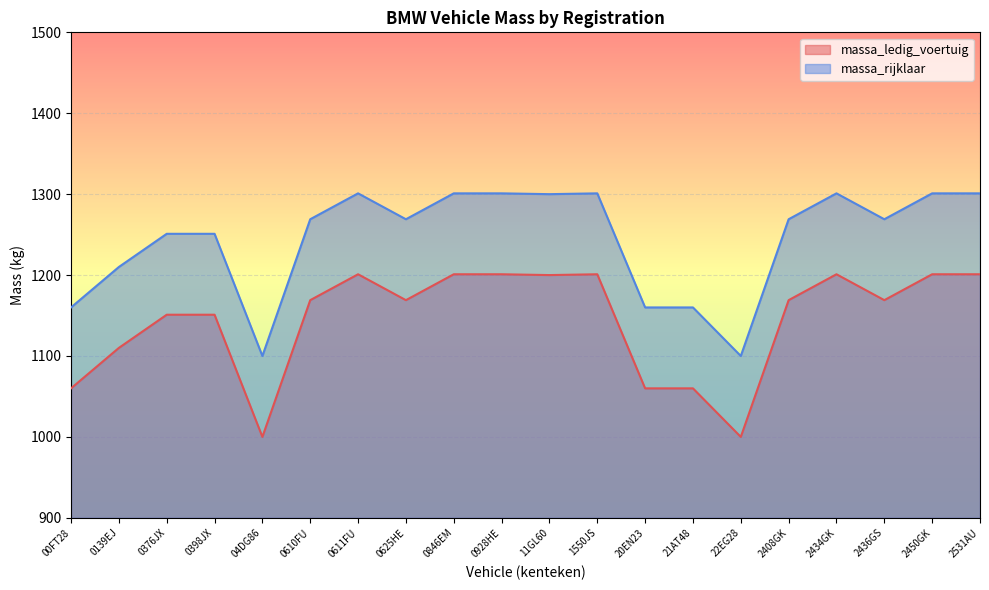

At which category is the sum across all series the highest?

0611FU